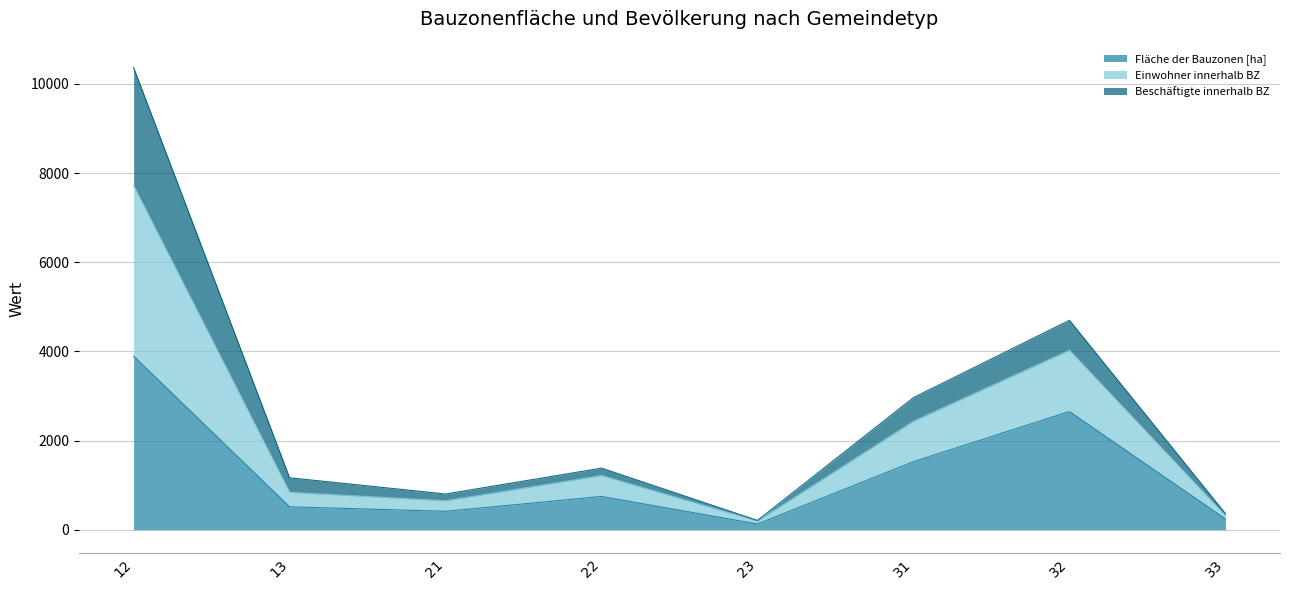

At how many categories does at least one series exceed 8993?

1